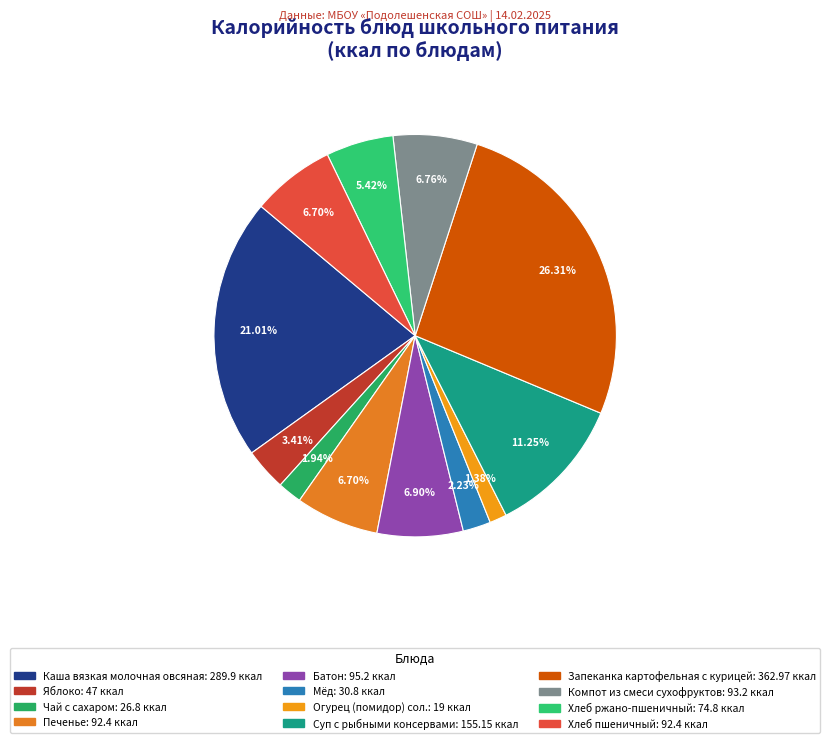

Combined, what portion of the pie is Компот из смеси сухофруктов and Суп с рыбными консервами?

18.0%